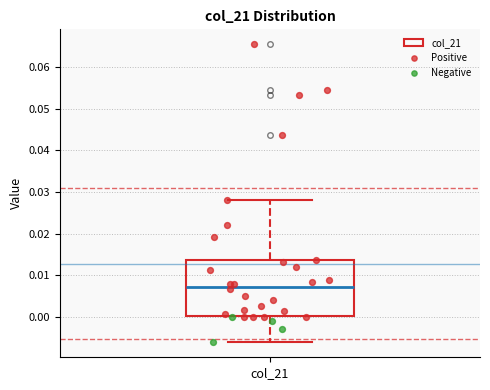

Read this box plot against the y-axis: the position of the median line, the range covered by the box, and the ends of both whiskers. The values are not printed on the chart, so give them approximately, as read against the axis.

median 0.007, box 0.000 to 0.014, whiskers -0.006 to 0.028